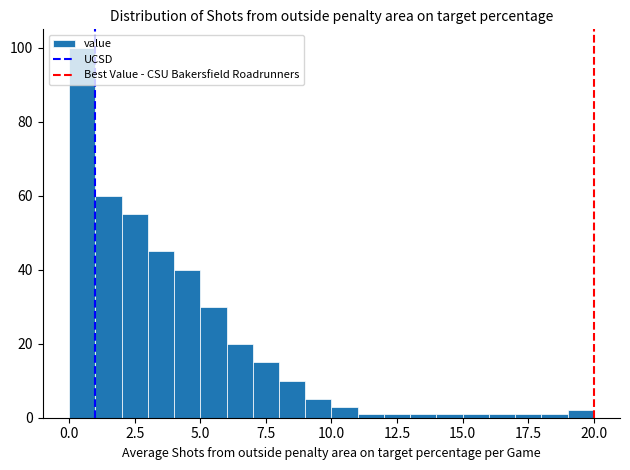

Read against the x-axis, roughly where is the centre of the tallest bar?

0.5